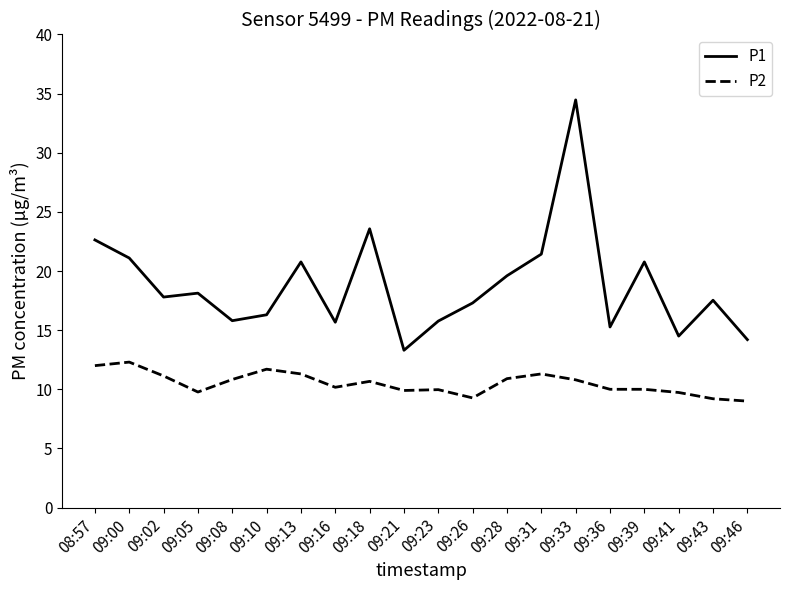

Rank the series at 09:46 from lowest to highest value.

P2, P1